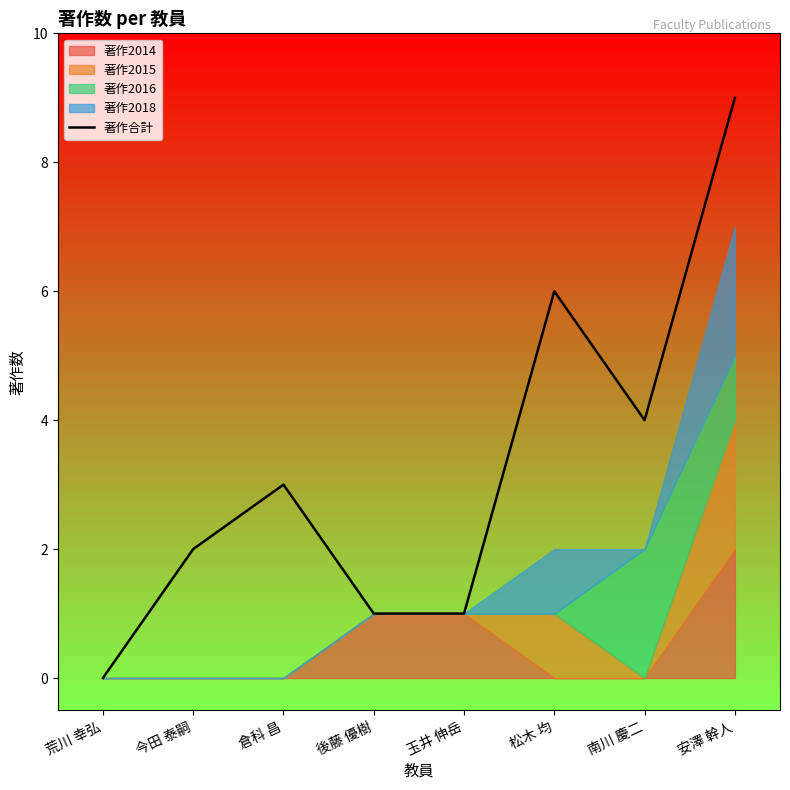

What is the difference between the second highest and second lowest values?

5